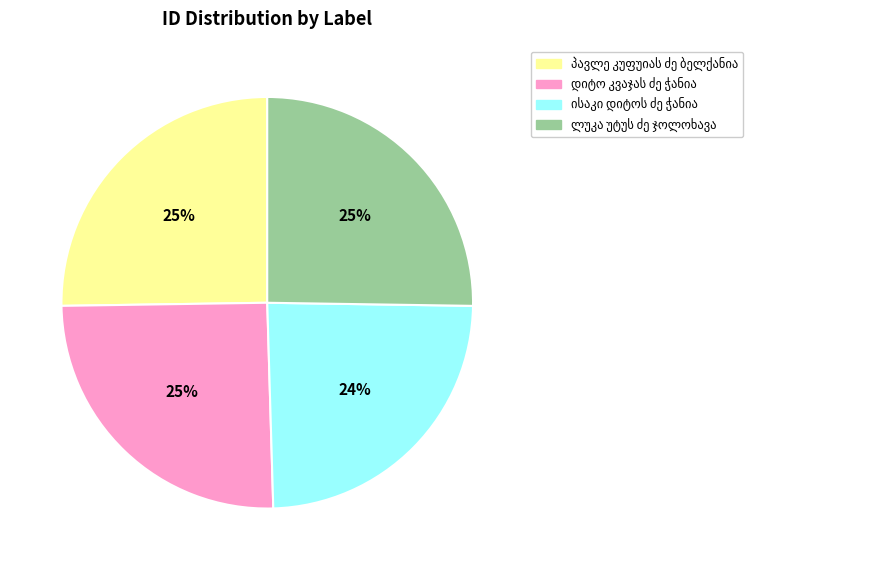

To the nearest percent, what is the average slice percentage?

25%